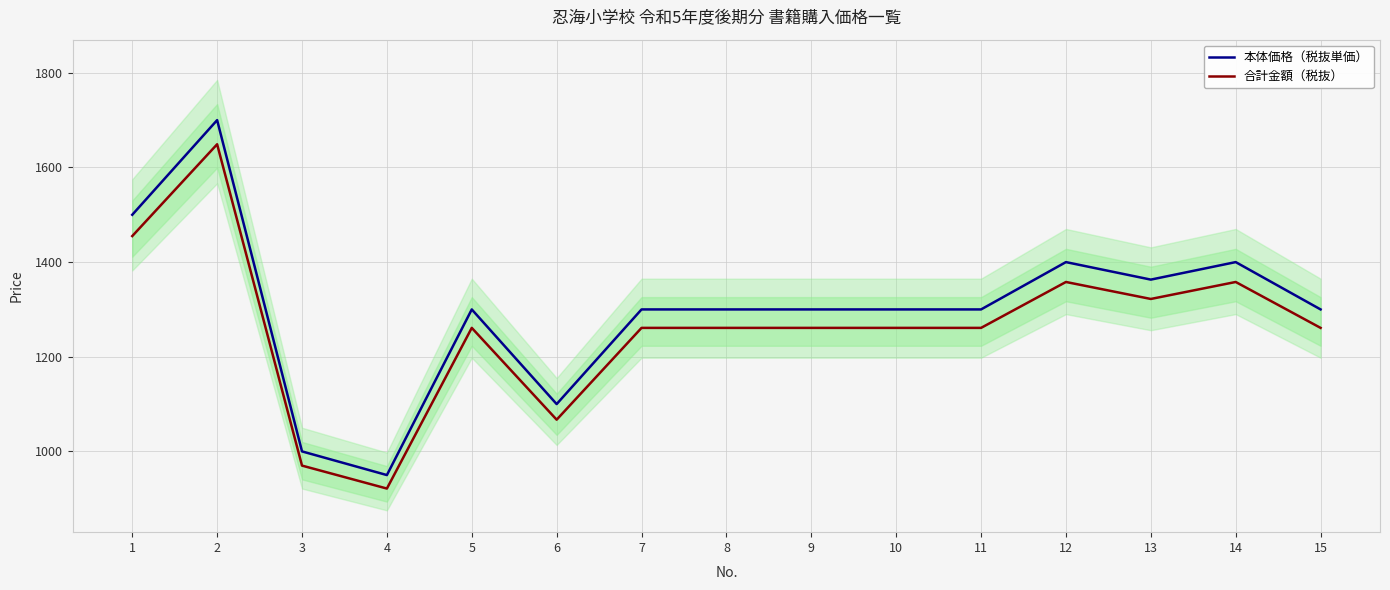

Reading left to right, extract all data points from this chart.

本体価格（税抜単価）: 1=1500.0	2=1700.0	3=1000.0	4=950.0	5=1300.0	6=1100.0	7=1300.0	8=1300.0	9=1300.0	10=1300.0	11=1300.0	12=1400.0	13=1363.0	14=1400.0	15=1300.0
合計金額（税抜）: 1=1455.0	2=1649.0	3=970.0	4=921.5	5=1261.0	6=1067.0	7=1261.0	8=1261.0	9=1261.0	10=1261.0	11=1261.0	12=1358.0	13=1322.1	14=1358.0	15=1261.0